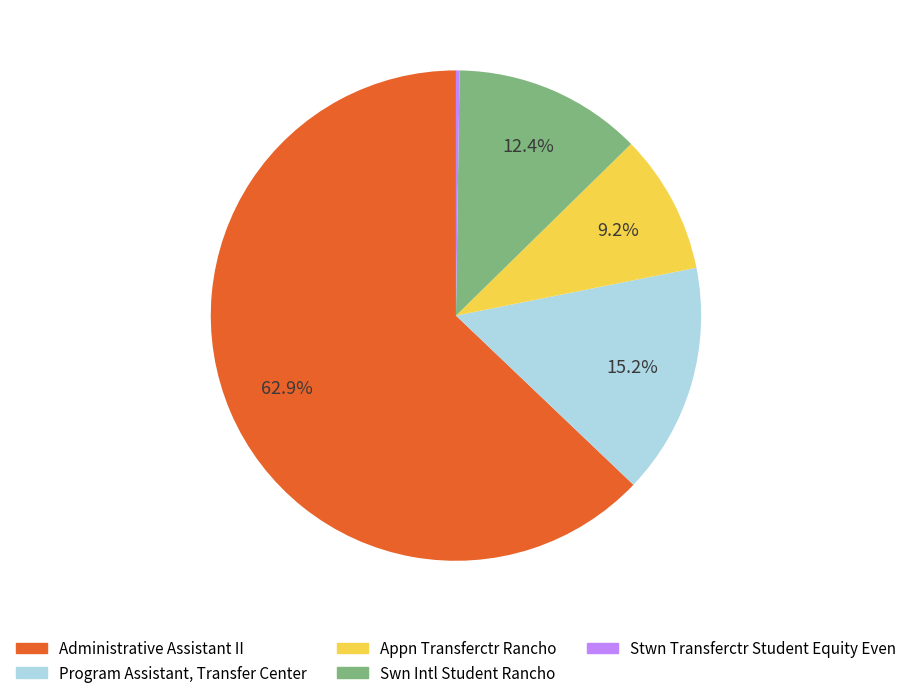

What is the ratio of the value at Program Assistant, Transfer Center to the value at Swn Intl Student Rancho?

1.2